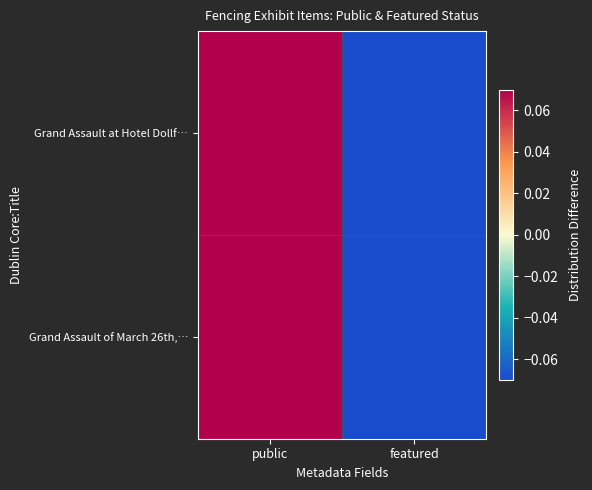

Reading left to right, transcribe all the data shown in this chart.

Grand Assault at Hotel Dollf…: public=0.5	featured=-0.5
Grand Assault of March 26th,…: public=0.5	featured=-0.5